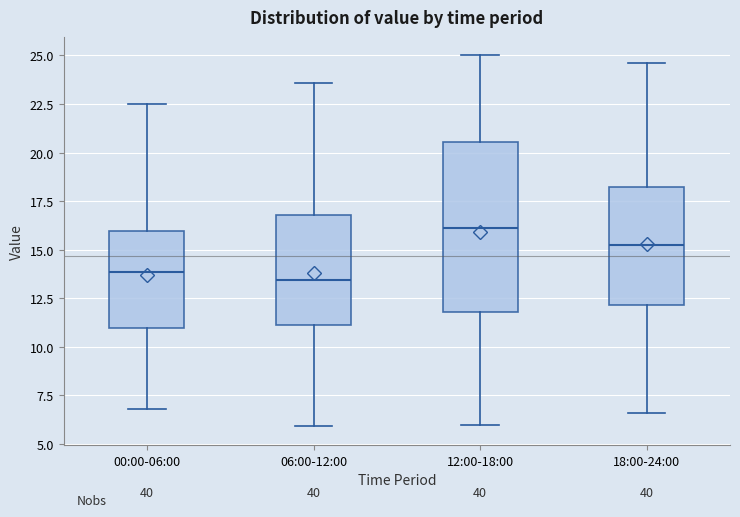

Comparing the boxes themselves (not the whiskers), which one is the tallest?

12:00-18:00